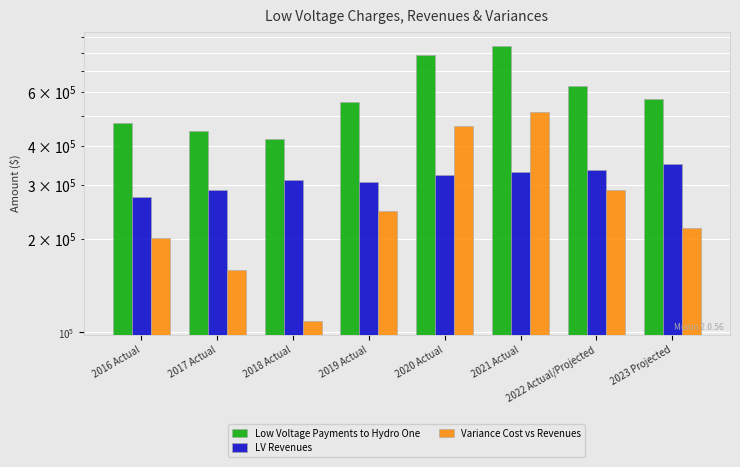

What position from the left is 2022 Actual/Projected?

7